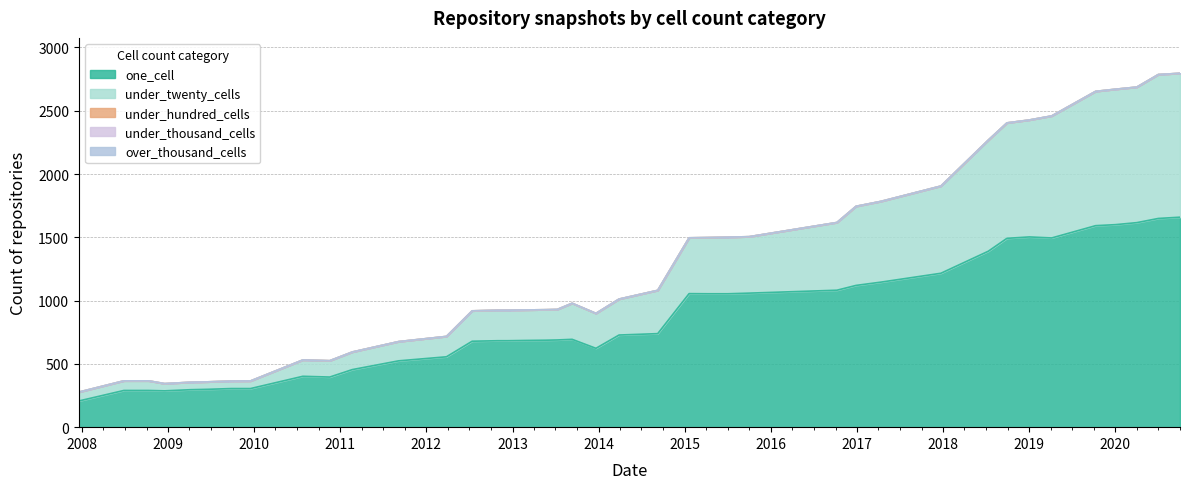

Rank the series by their maximum value, from highest to lowest.

one_cell, under_twenty_cells, under_hundred_cells, under_thousand_cells, over_thousand_cells